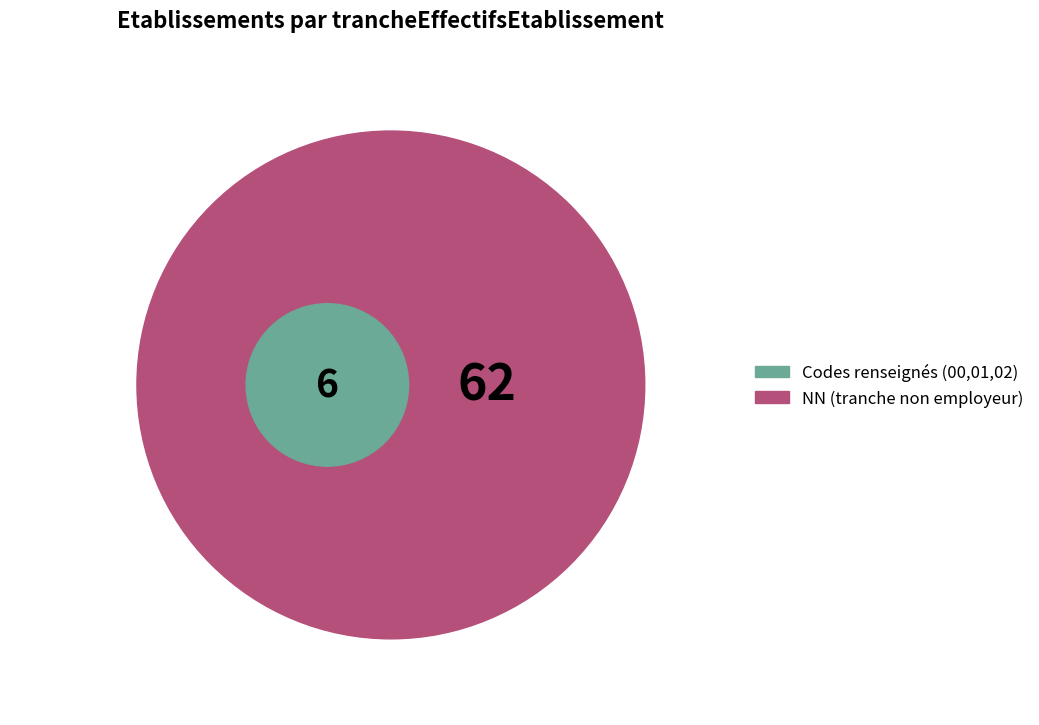

Does 00 account for over 50% of the chart?

No